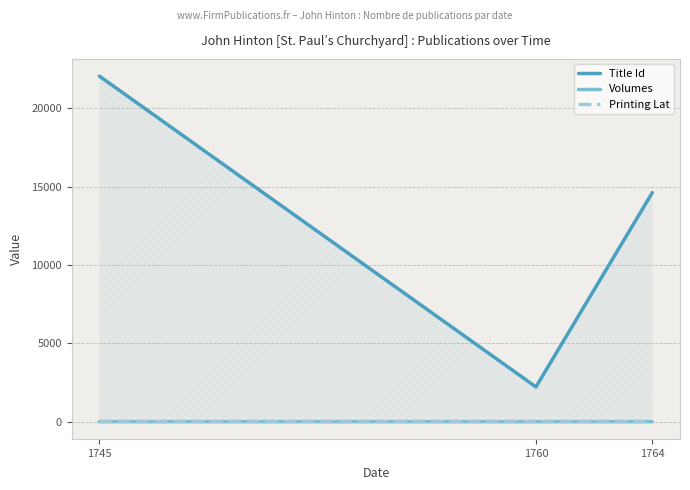

Which series has the largest range (max minus min)?

Title Id